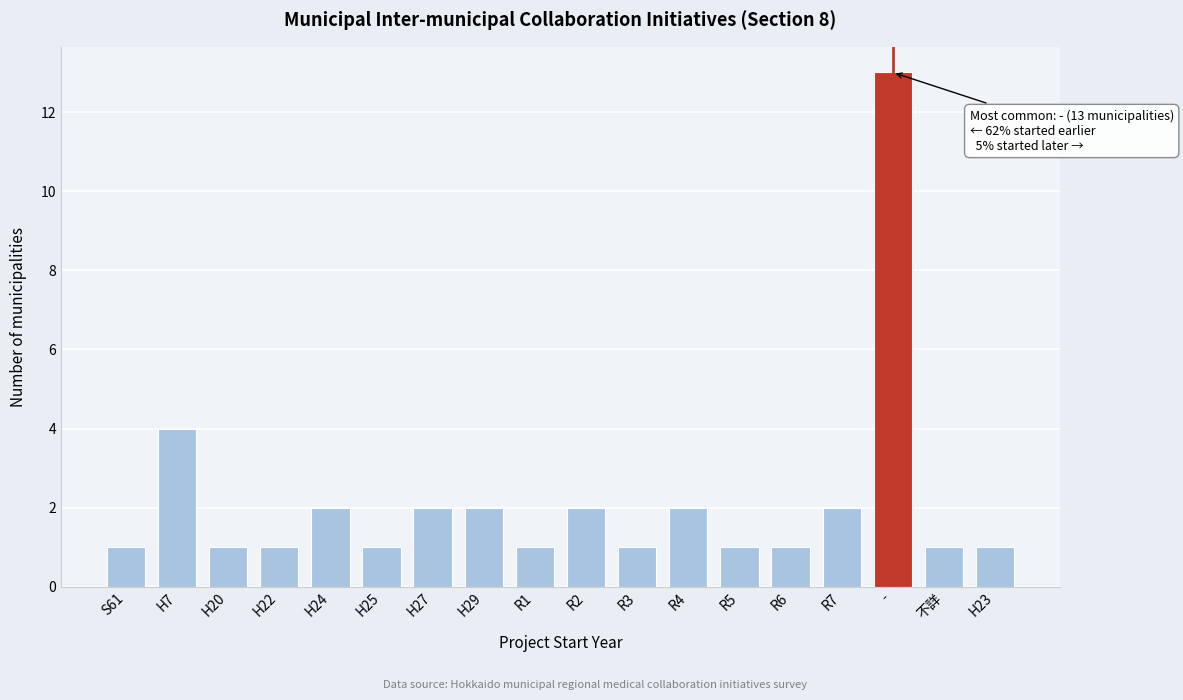

Reading left to right, what are all the values shown in this chart?

S61=1	H7=4	H20=1	H22=1	H24=2	H25=1	H27=2	H29=2	R1=1	R2=2	R3=1	R4=2	R5=1	R6=1	R7=2	-=13	不詳=1	H23=1